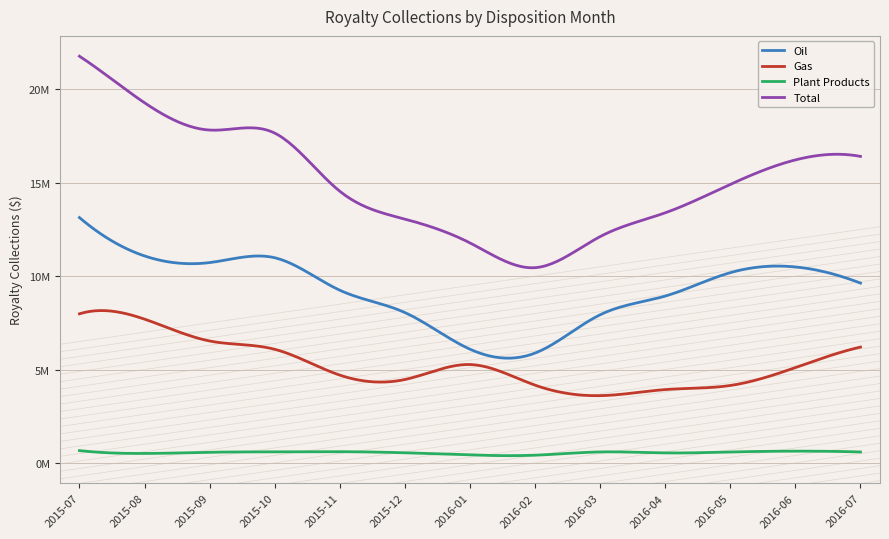

How many interior local valleys does the Oil series have?

2